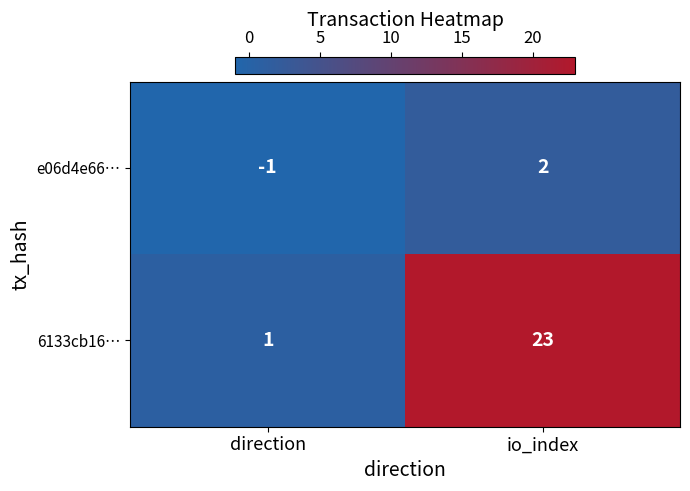

Rank the series at direction from lowest to highest value.

e06d4e66…, 6133cb16…